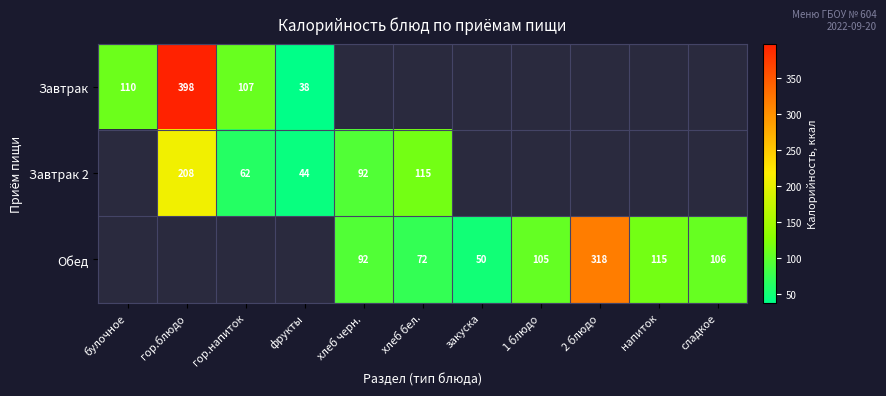

What is the sum of the Завтрак 2 values at гор.напиток and гор.блюдо?

270